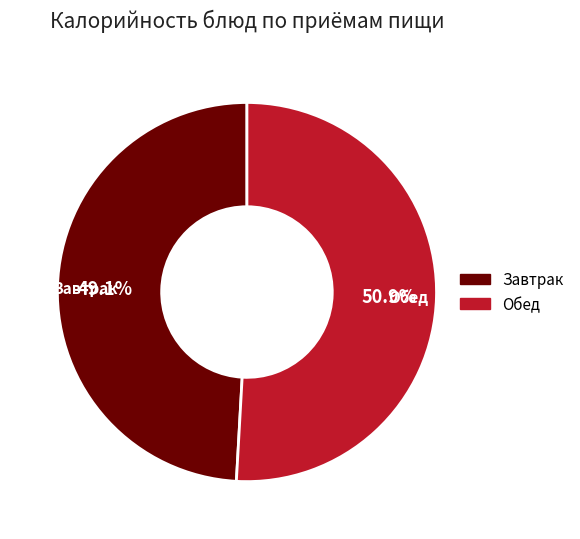

Which has a higher value, Завтрак or Обед?

Обед